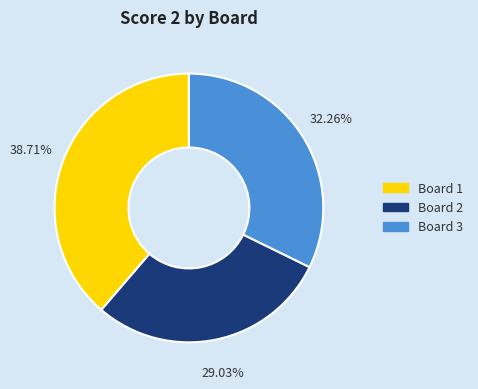

Is there any slice that represents more than half of the pie?

No